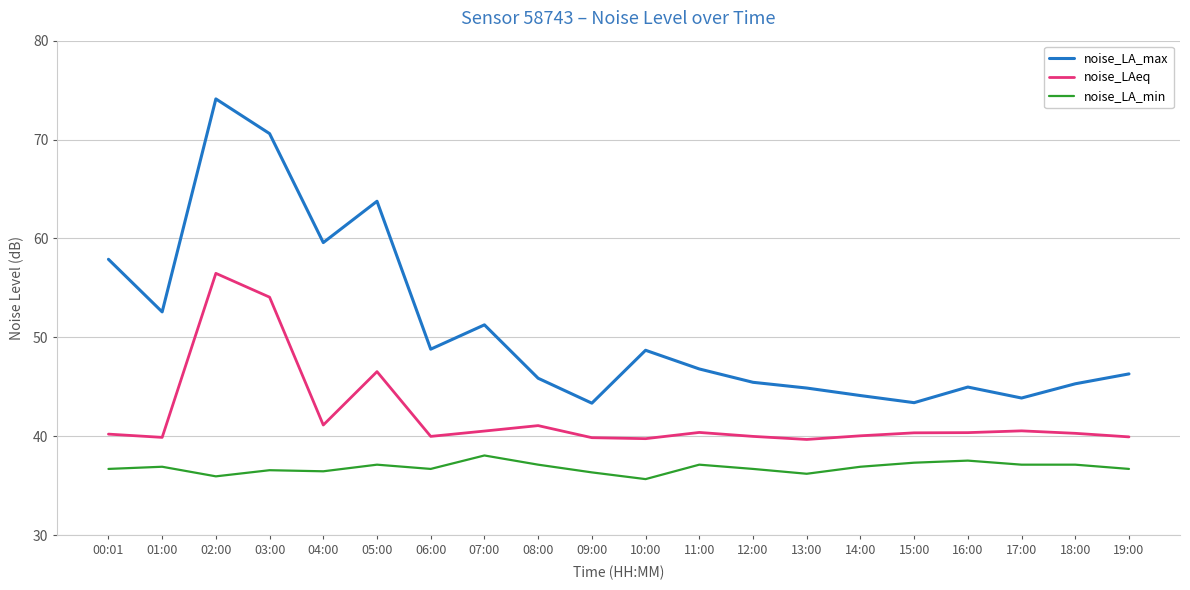

At how many categories does at least one series exceed 52?

6